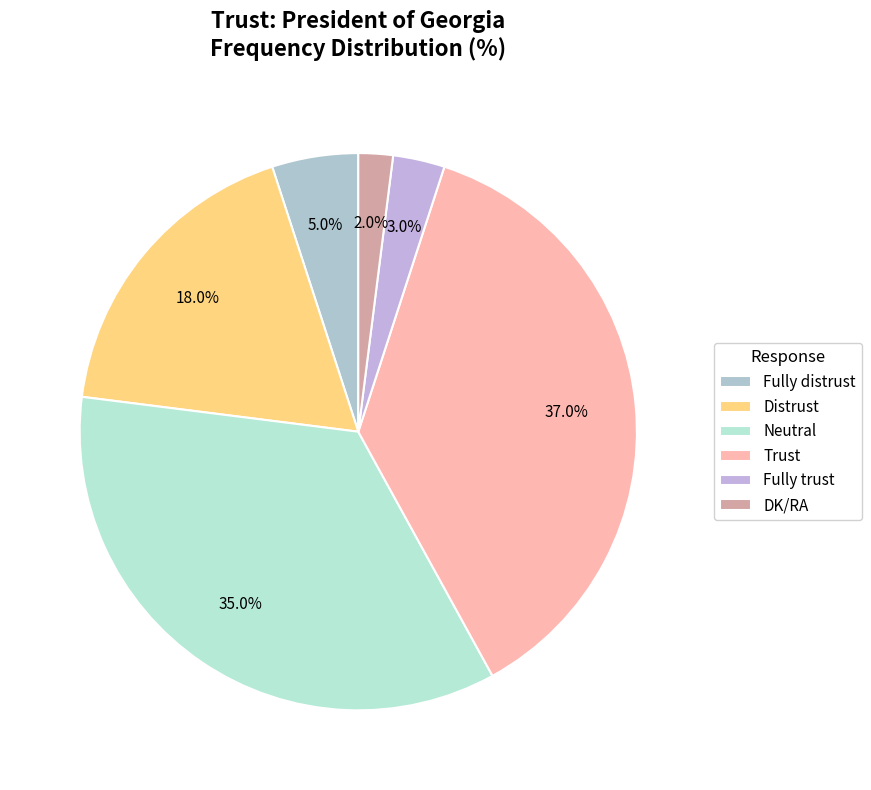

Is it true that Fully trust is 17% of the pie?

False